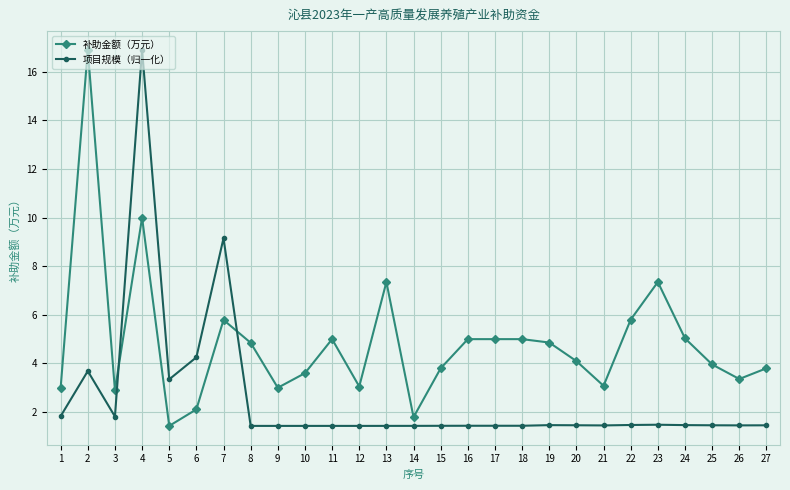

Does the chart have visible grid lines?

Yes